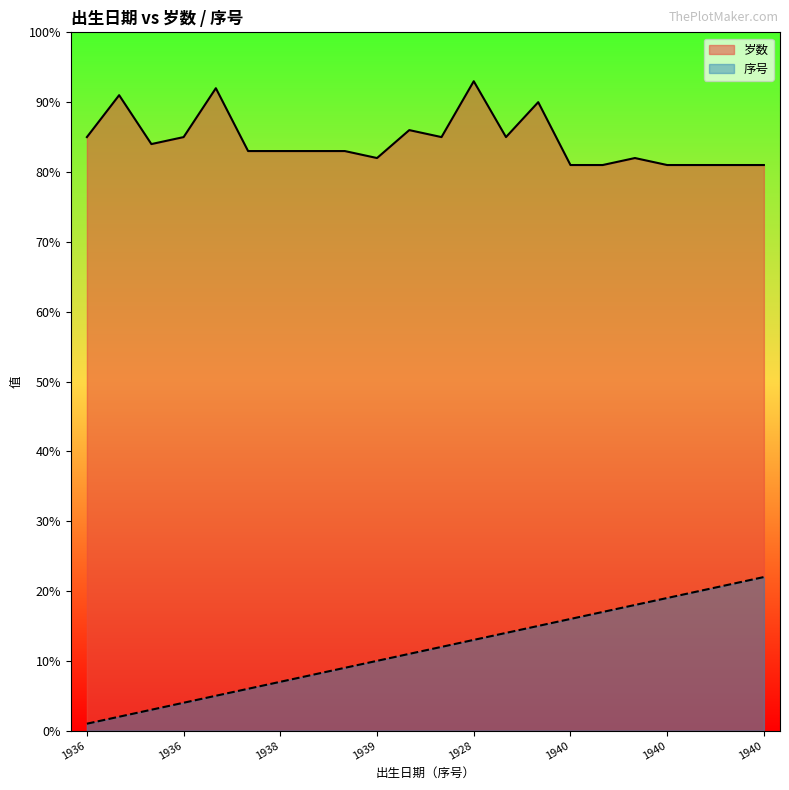

What position from the right is 1938/02/04?

16